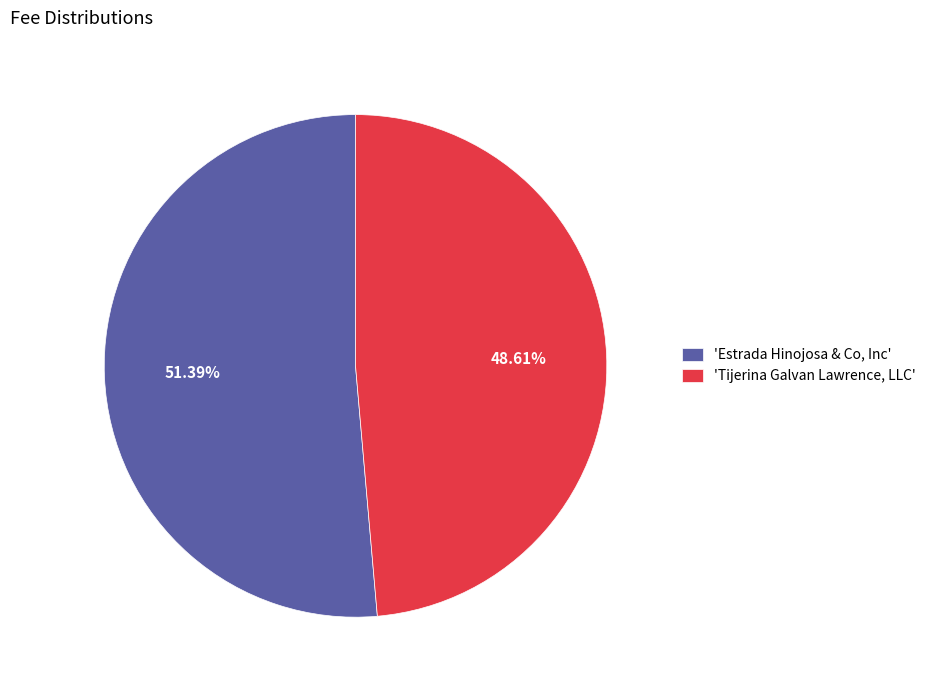

To the nearest percent, what is the difference between the largest and smallest slice percentages?

3%